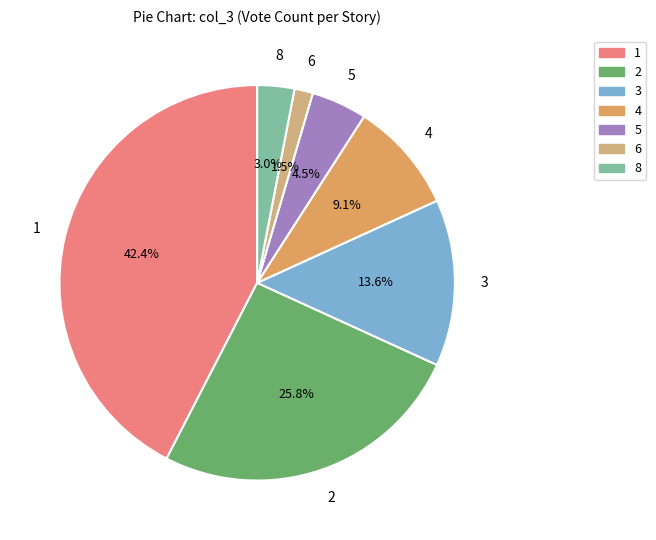

How many segments does this pie chart have?

7